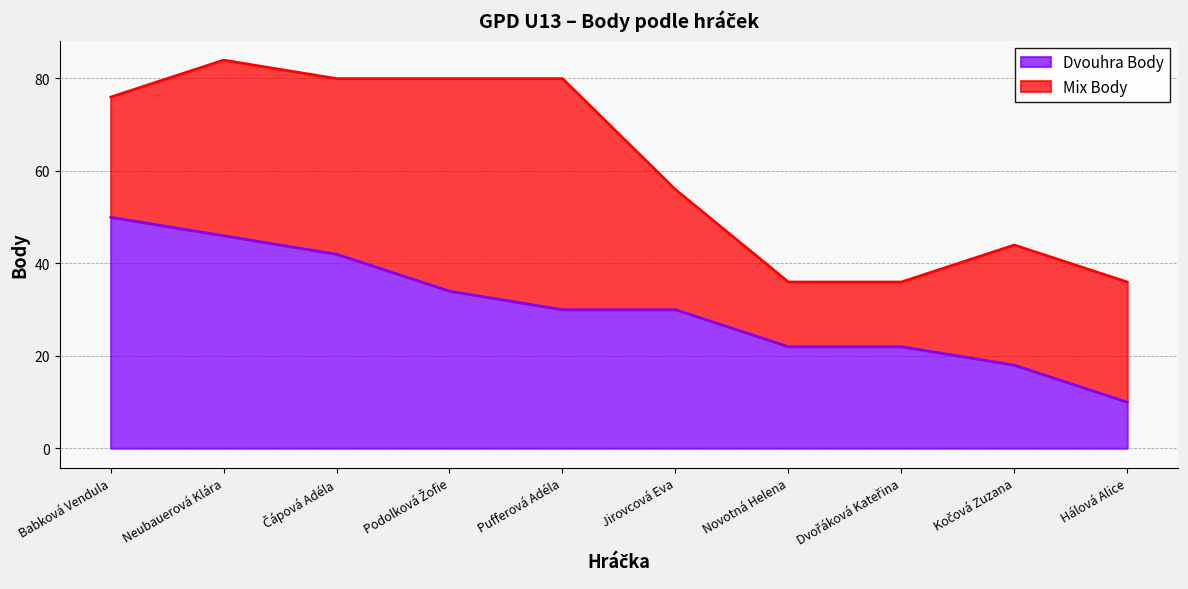

Count the number of categories in the chart.

10